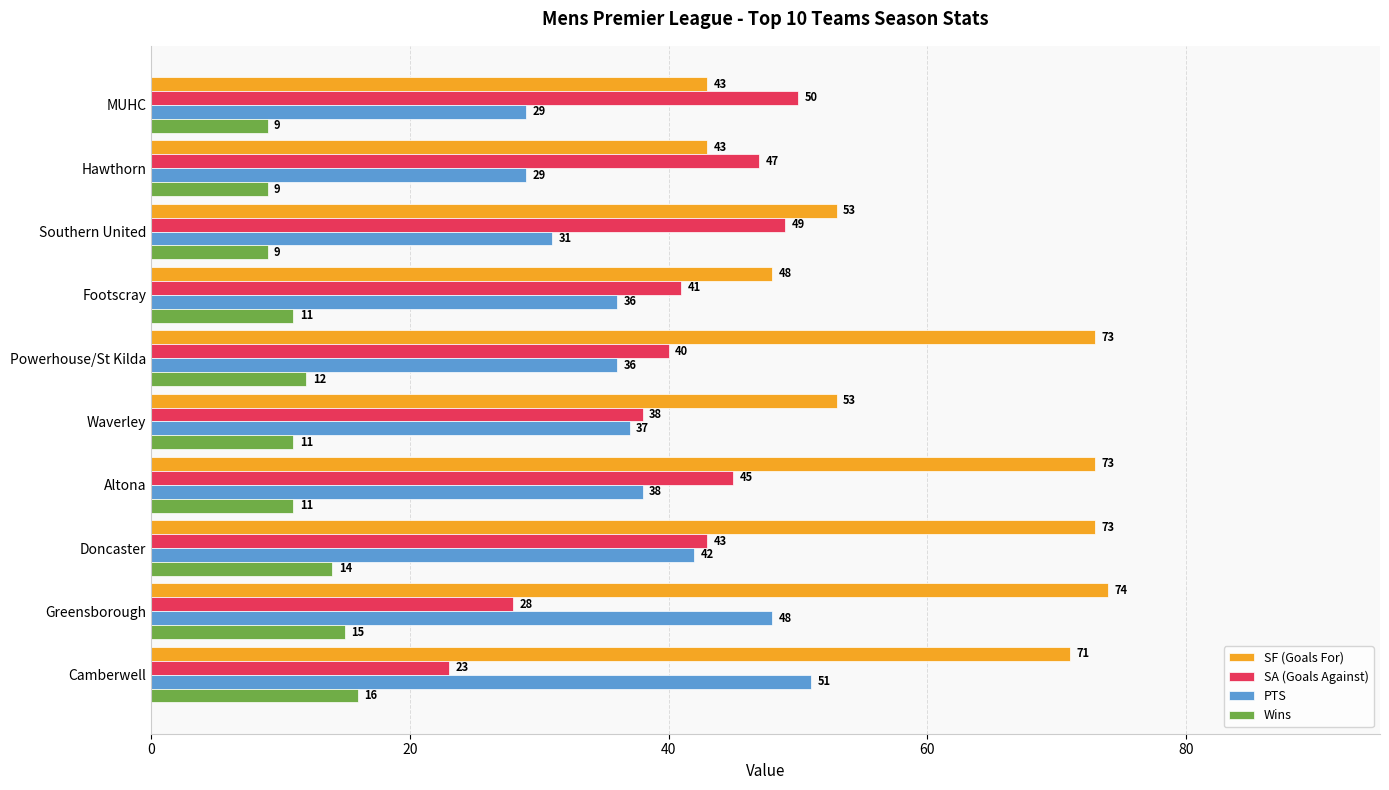

At how many categories does at least one series exceed 31?

10